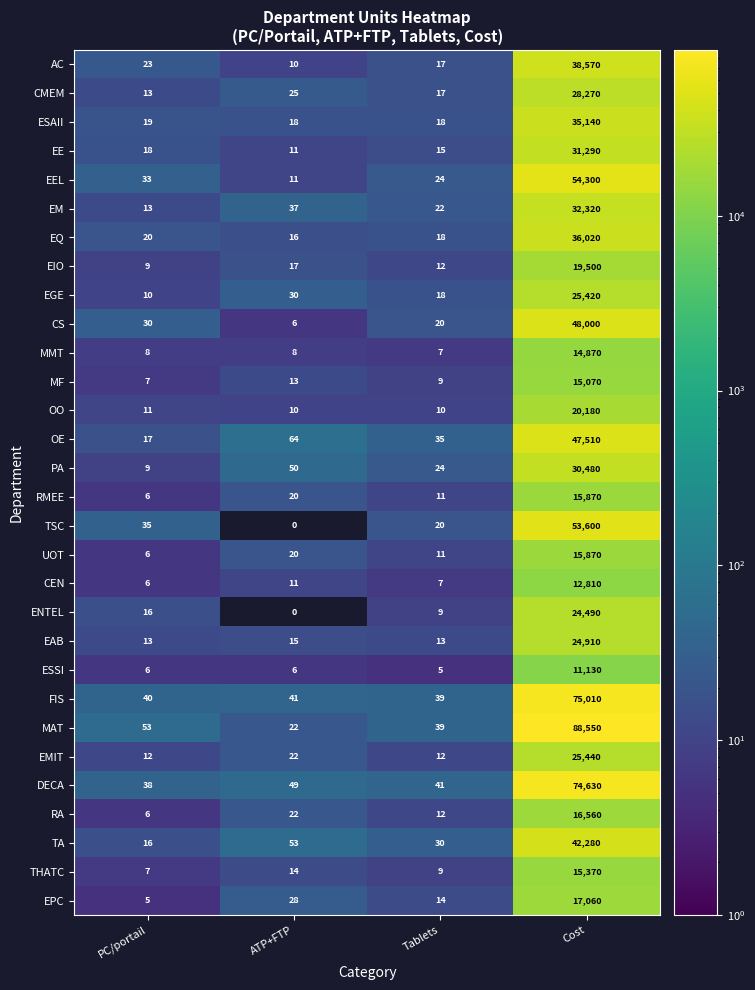

What is the highest value of the MF series?

15070